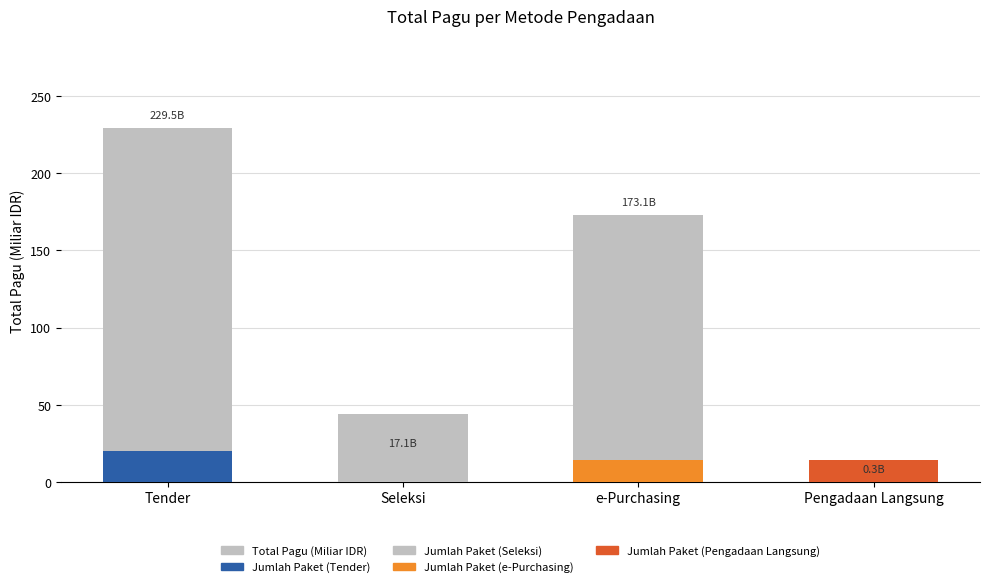

Which series has the widest spread of values?

Total Pagu (Miliar IDR)